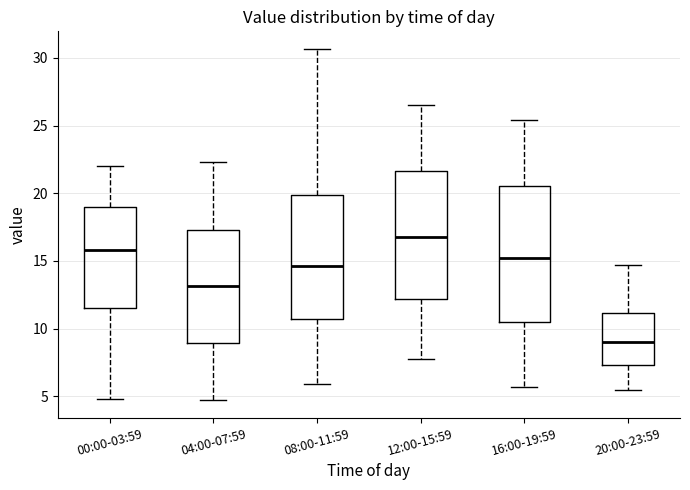

Which box's median line is the highest?

12:00-15:59